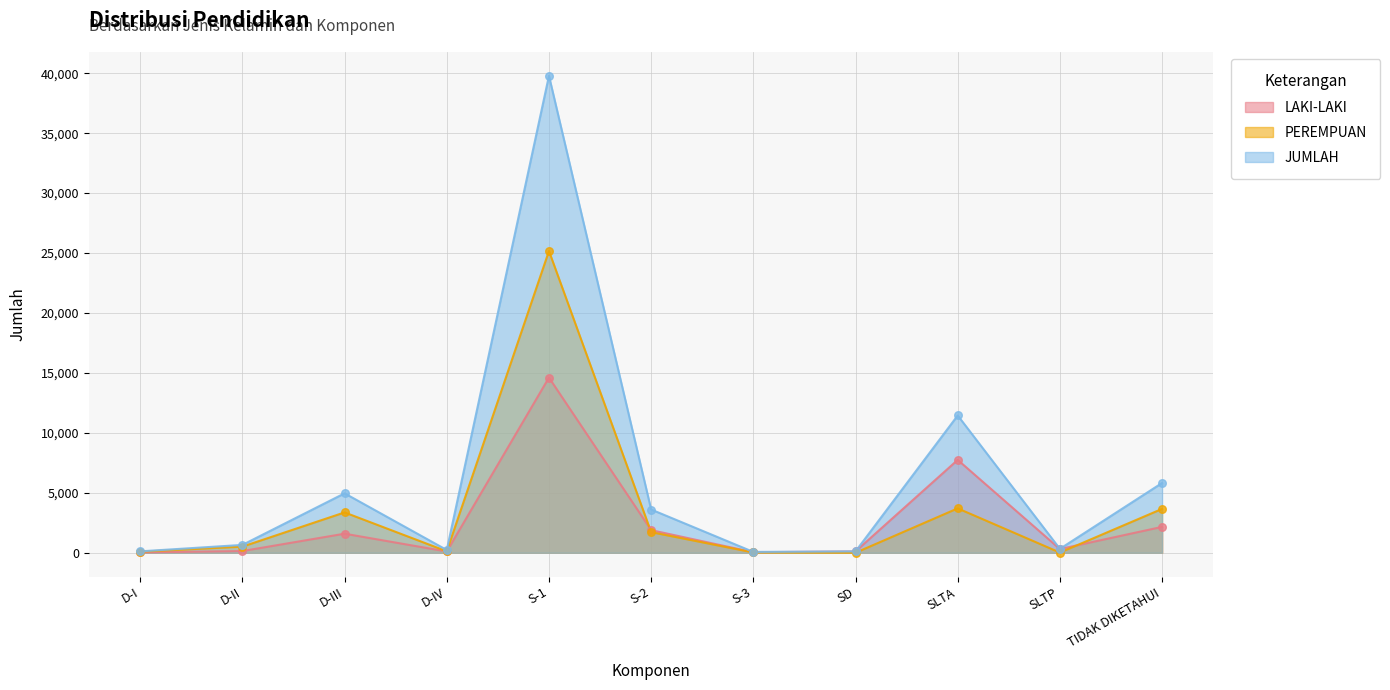

At how many categories does at least one series exceed 6182?

2